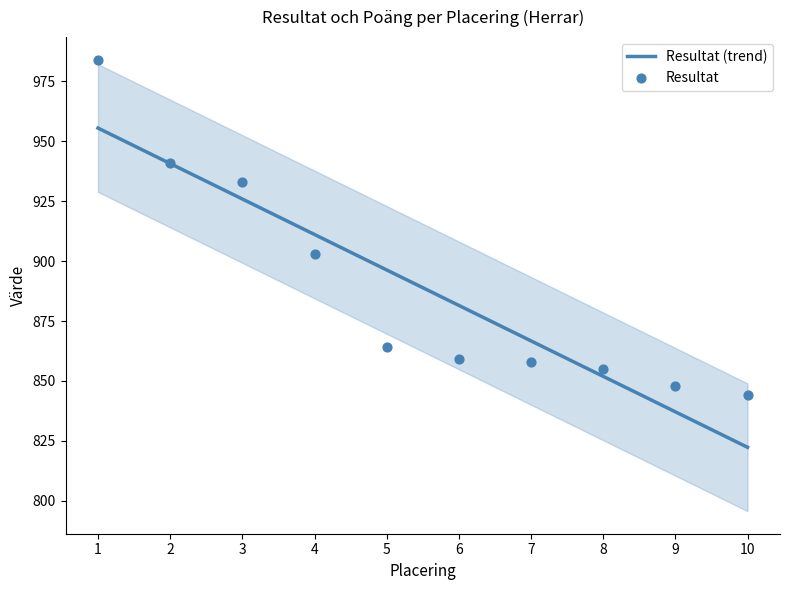

At how many categories does at least one series exceed 876?

6